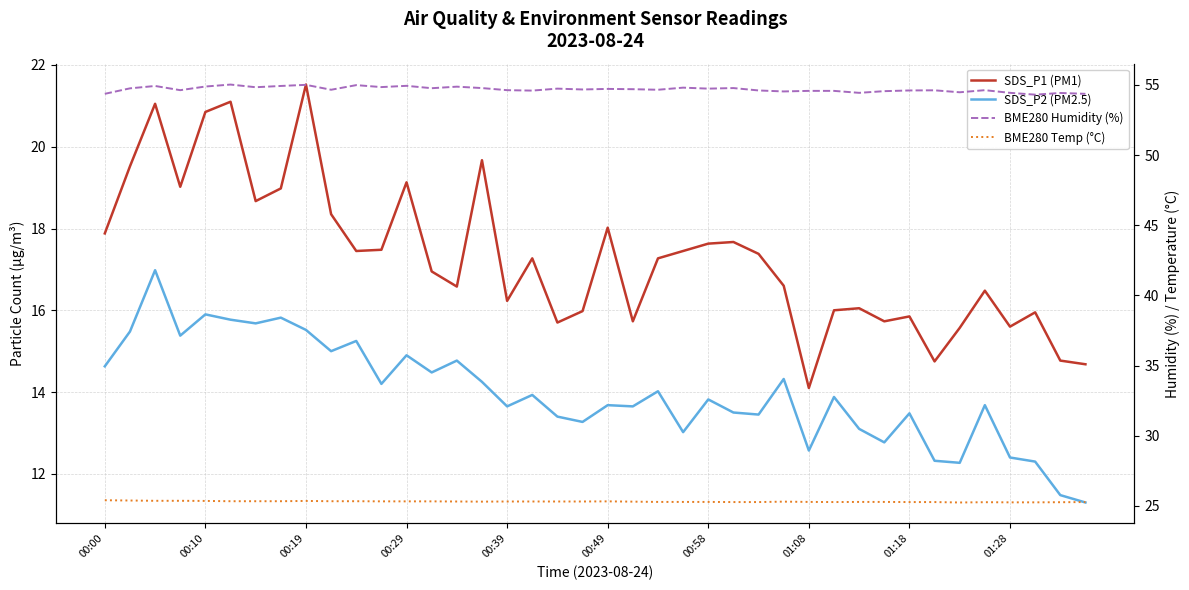

What is the total value across all series at 01:08?

106.5